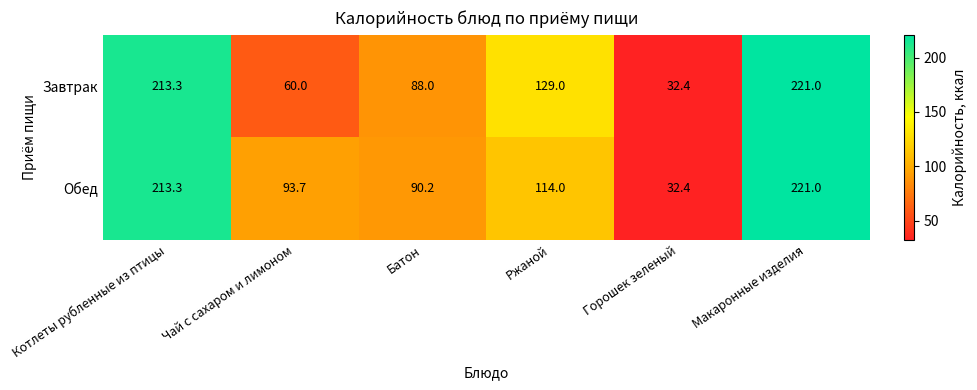

At which category is the sum across all series the highest?

Макаронные изделия